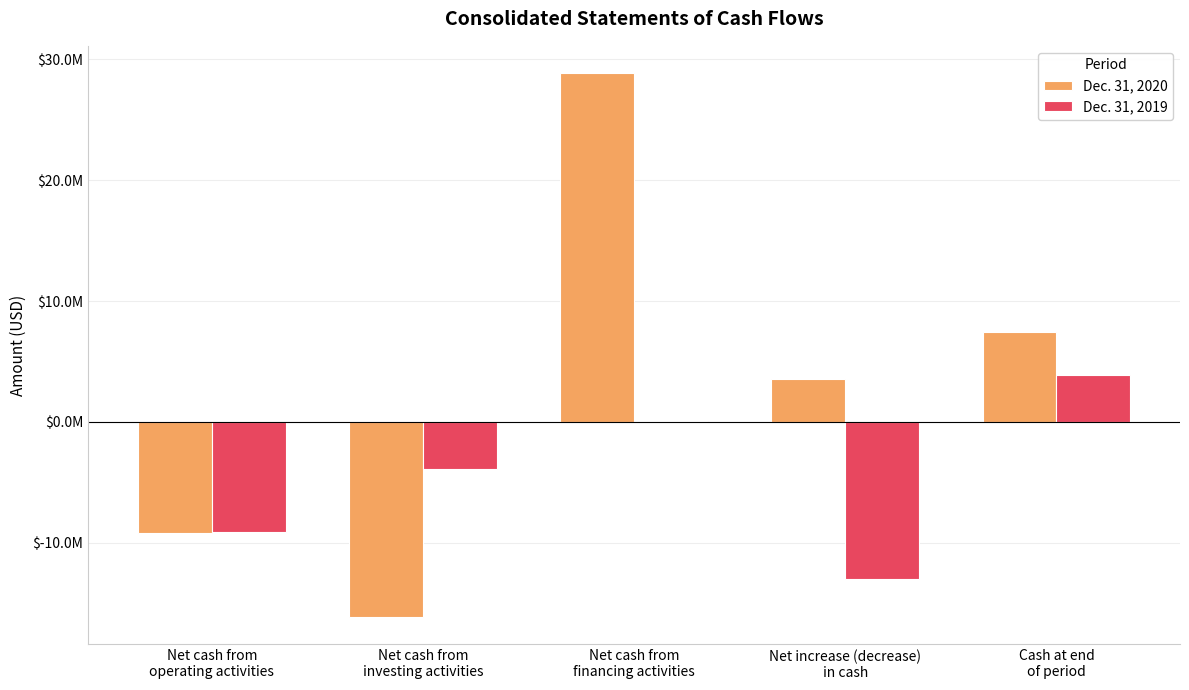

Between Net cash from
operating activities and Cash at end
of period, which series saw the biggest shift?

Dec. 31, 2020